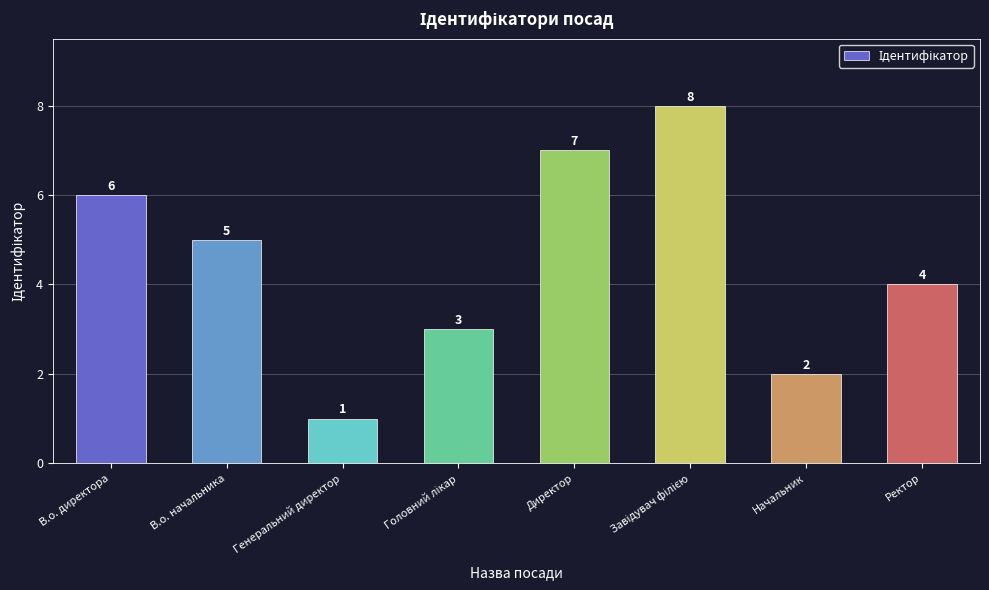

What is the maximum value shown in the chart?

8